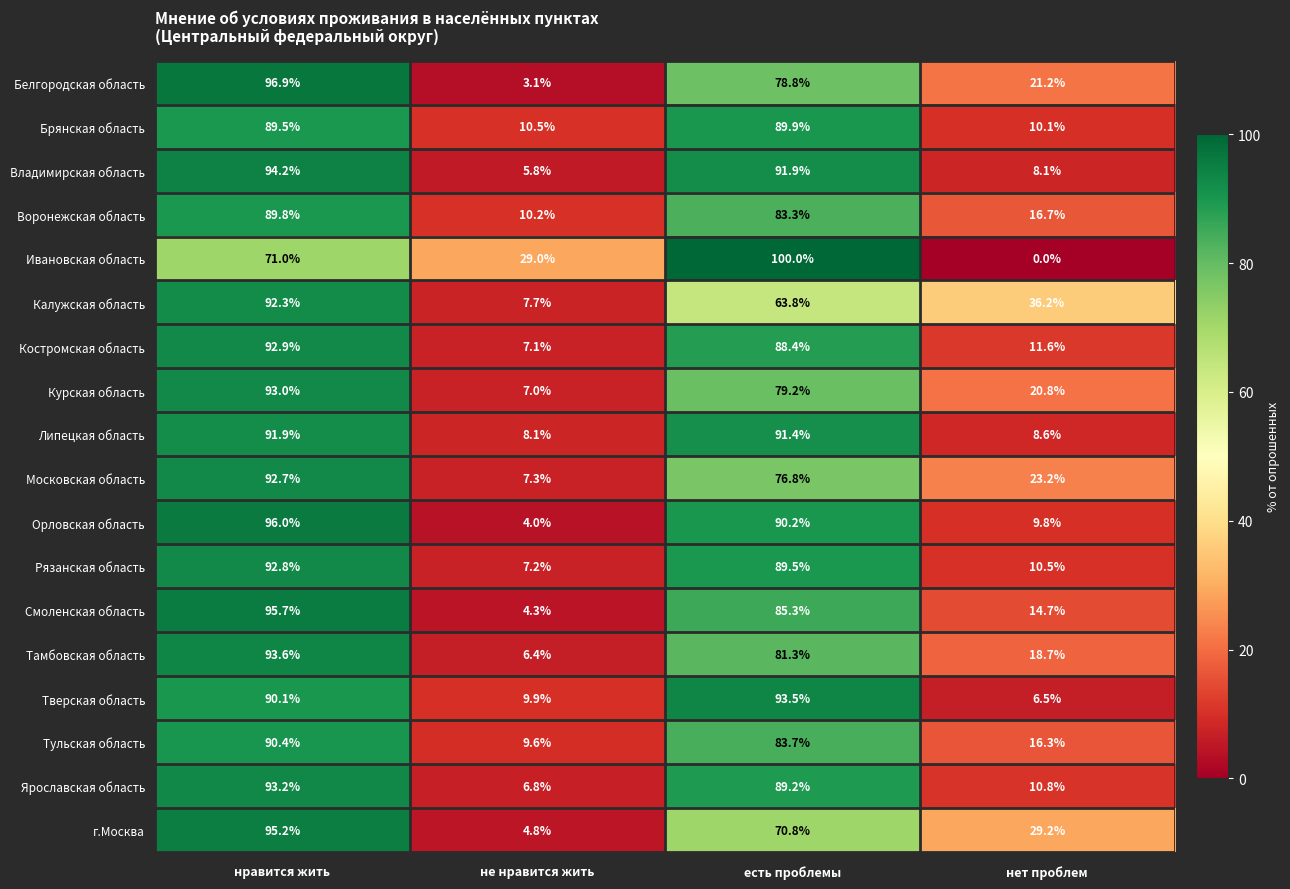

Which series has the largest range (max minus min)?

Ивановская область